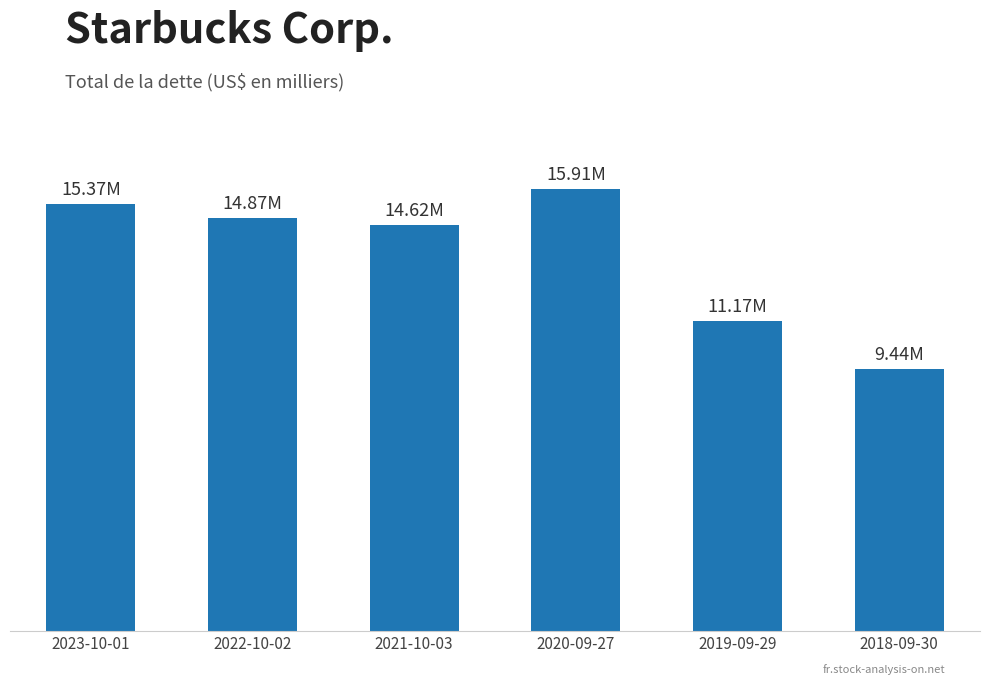

Rank the categories by value from highest to lowest.

2020-09-27, 2023-10-01, 2022-10-02, 2021-10-03, 2019-09-29, 2018-09-30